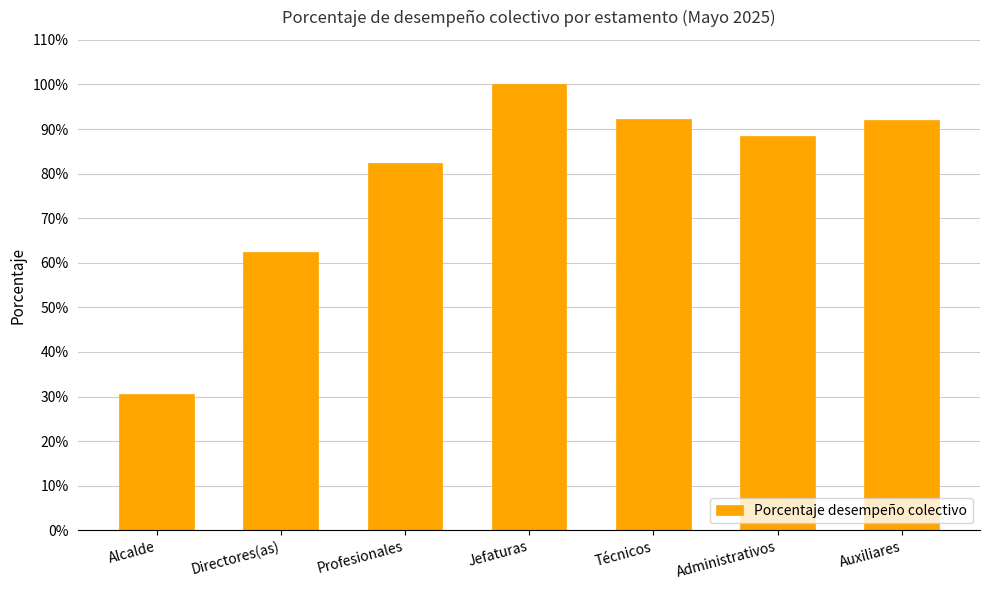

Are the bars horizontal?

No